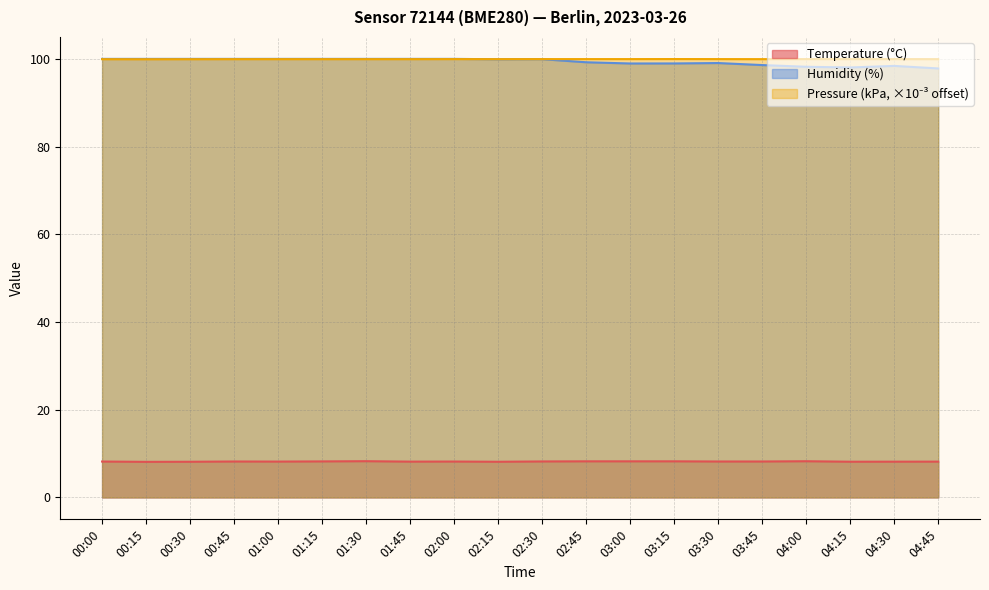

What is the difference between the humidity values at 04:30 and 02:45?

0.8